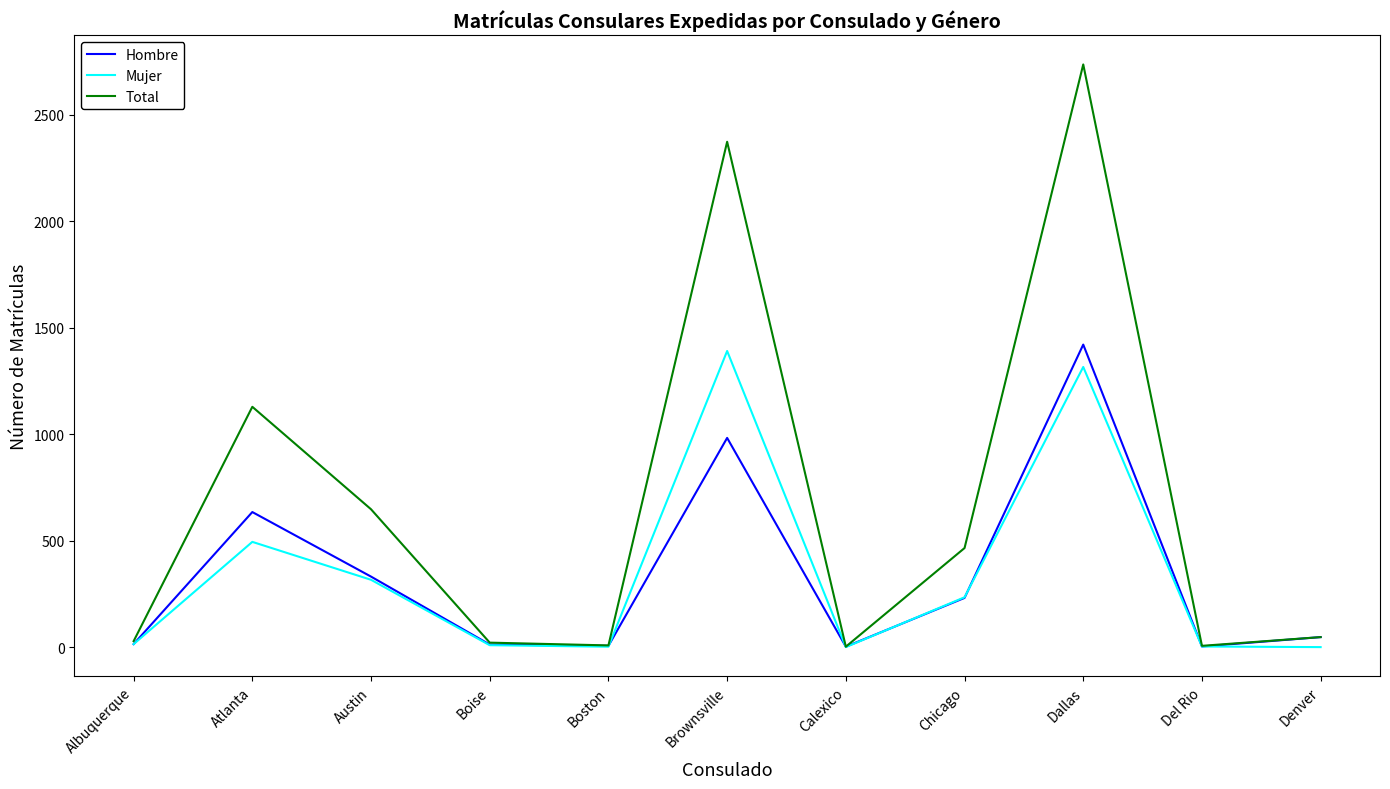

What value does the Total series have at Chicago?

465